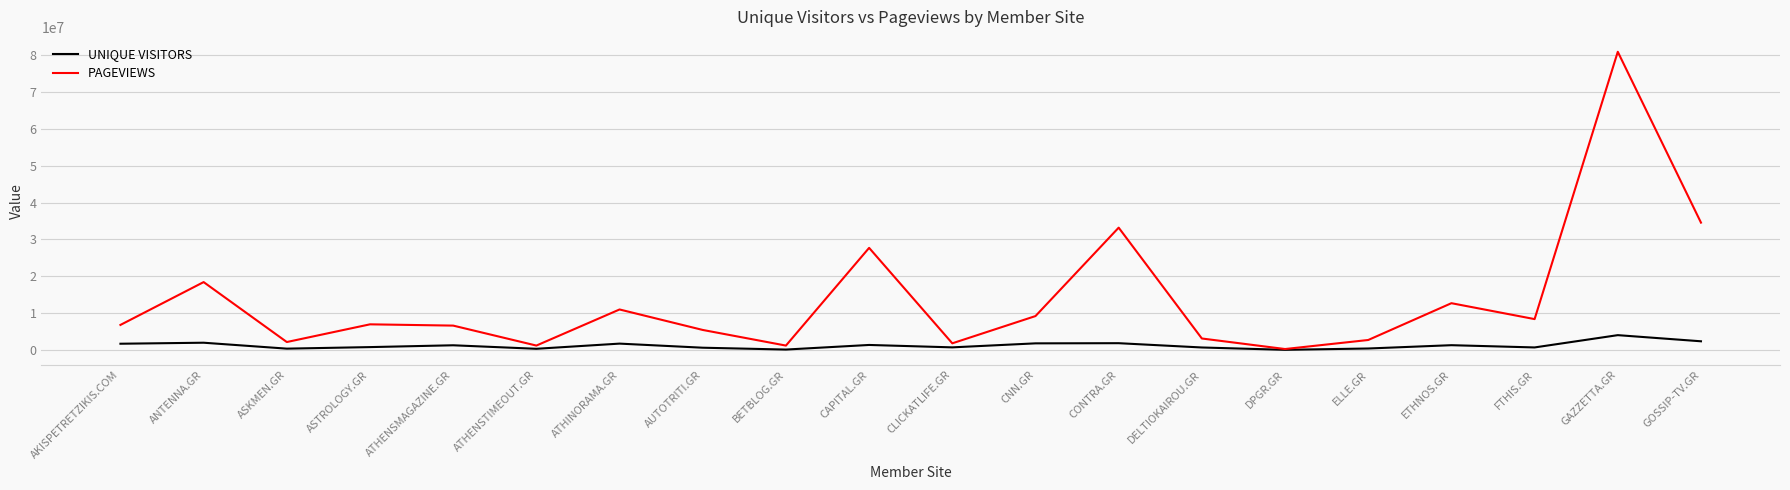

At FTHIS.GR, list the series in order from smallest to largest.

UNIQUE VISITORS, PAGEVIEWS